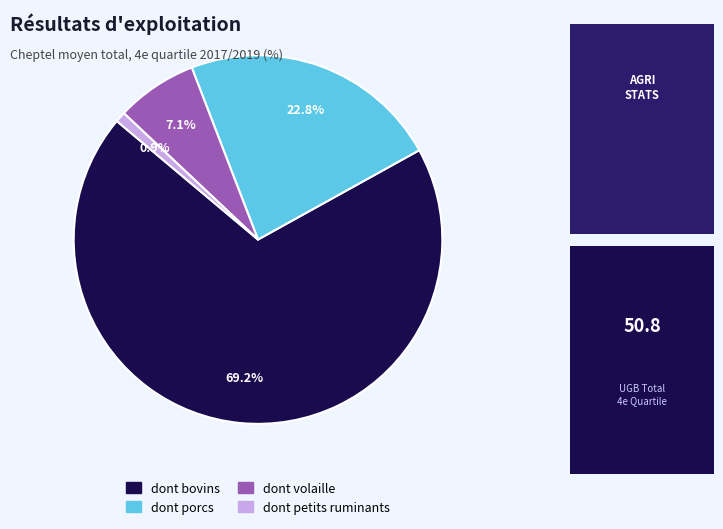

The dont petits ruminants slice represents 11% of the pie. True or false?

False